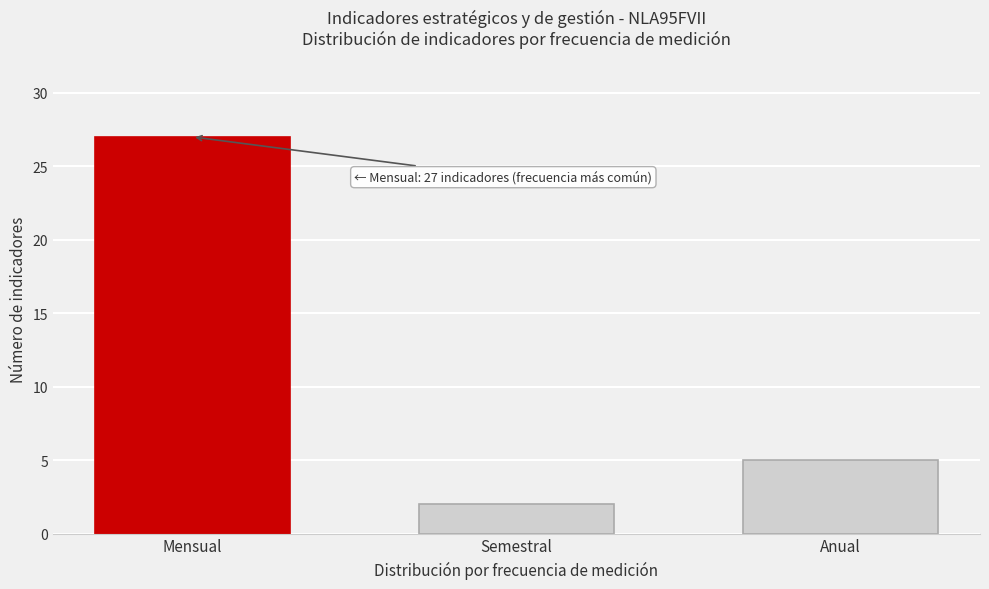

Reading left to right, extract all data points from this chart.

Mensual=27	Semestral=2	Anual=5